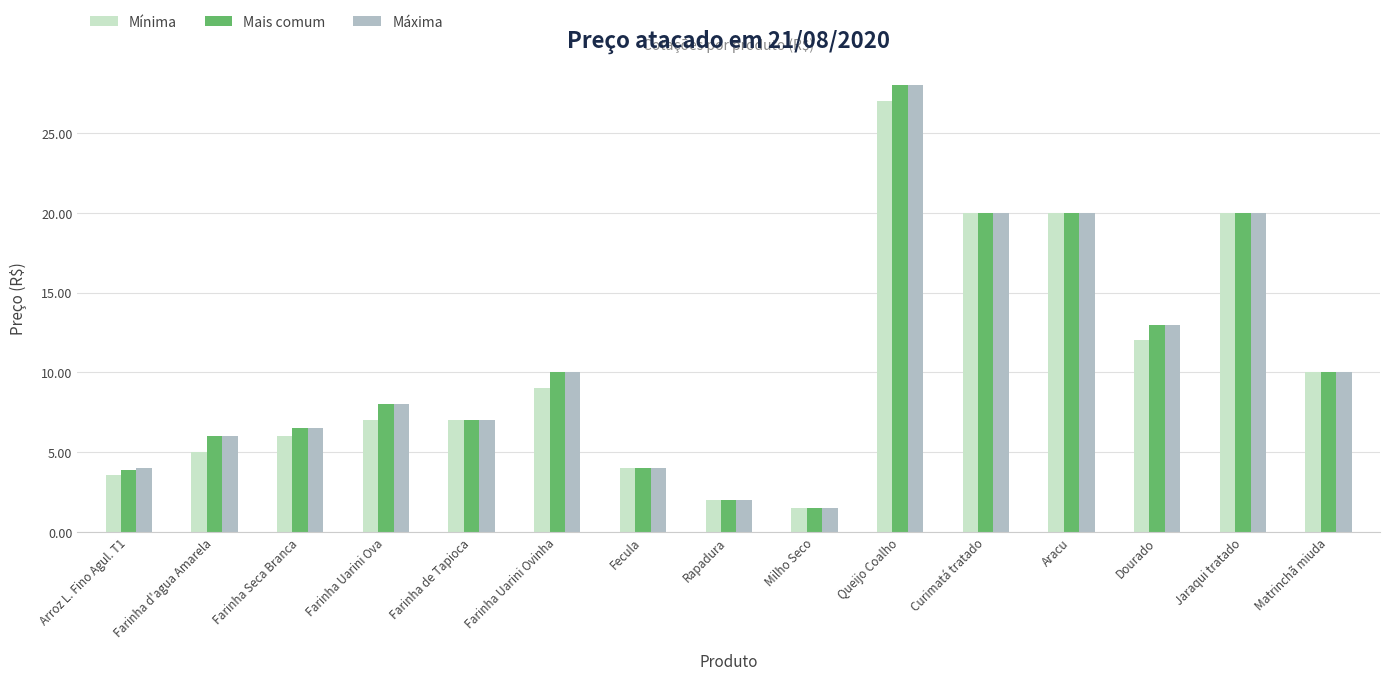

What is the difference between the maximum and minimum values in the Máxima series?

26.5